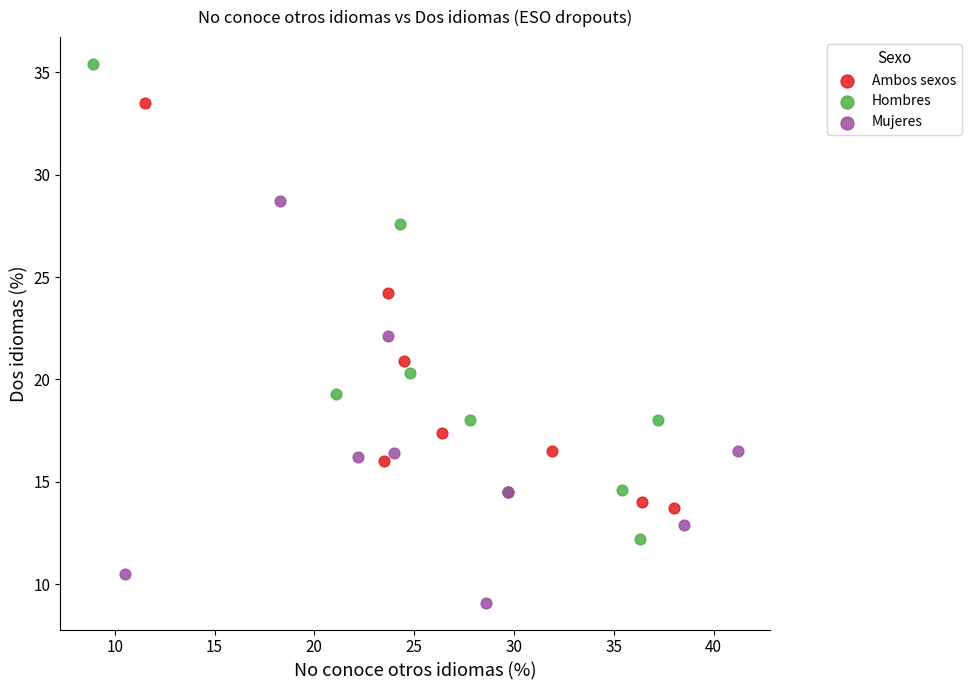

Which series reaches the minimum Y coordinate?

Mujeres